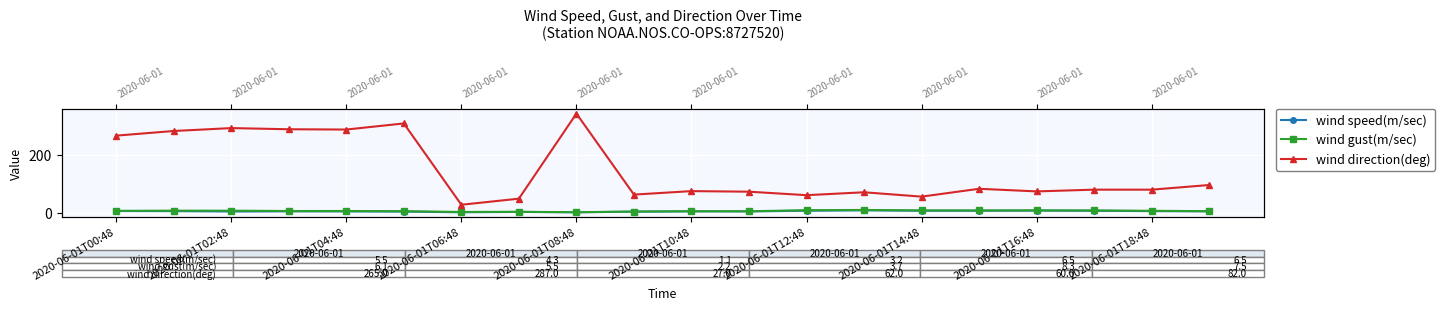

True or false: wind speed(m/sec) has a value of 7.0 at 2020-06-01T18:48.

False